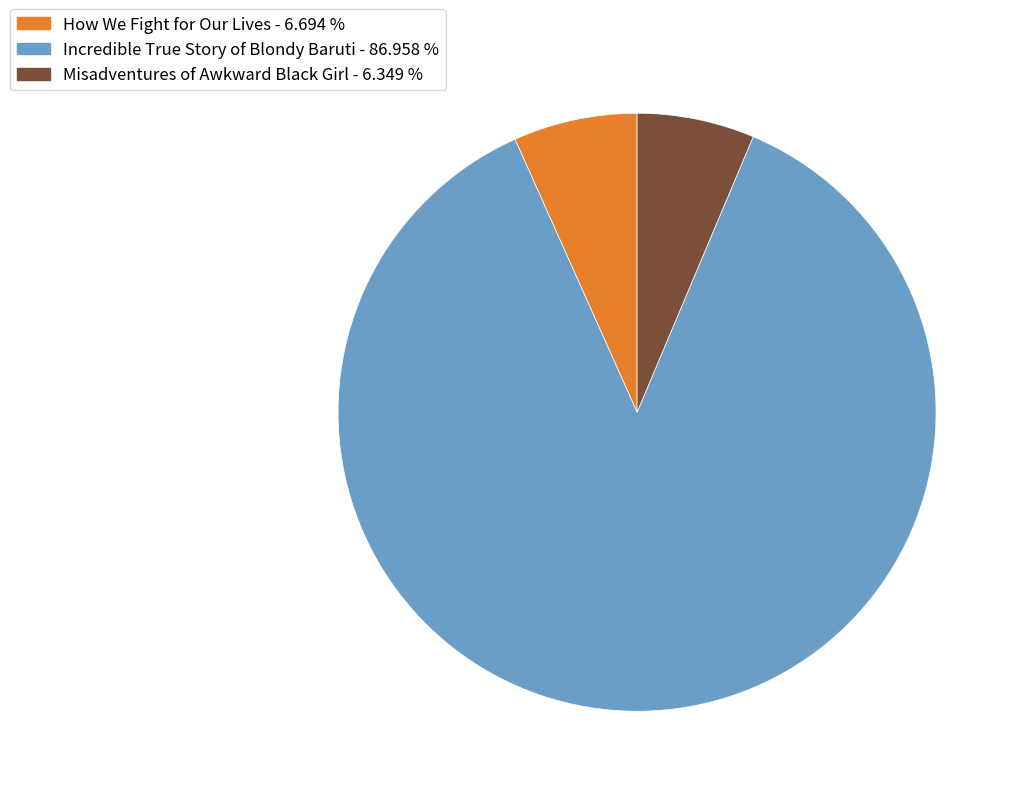

Is the sum of Incredible True Story of Blondy Baruti - 86.958 % and How We Fight for Our Lives - 6.694 % greater than half?

Yes